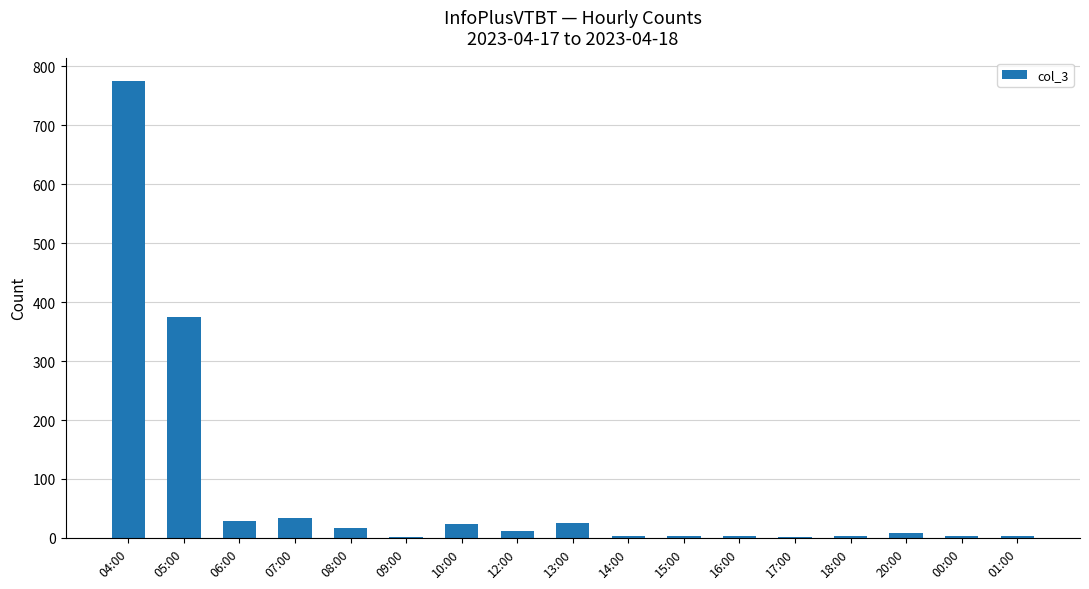

What is the change in value from 05:00 to 17:00?

-373